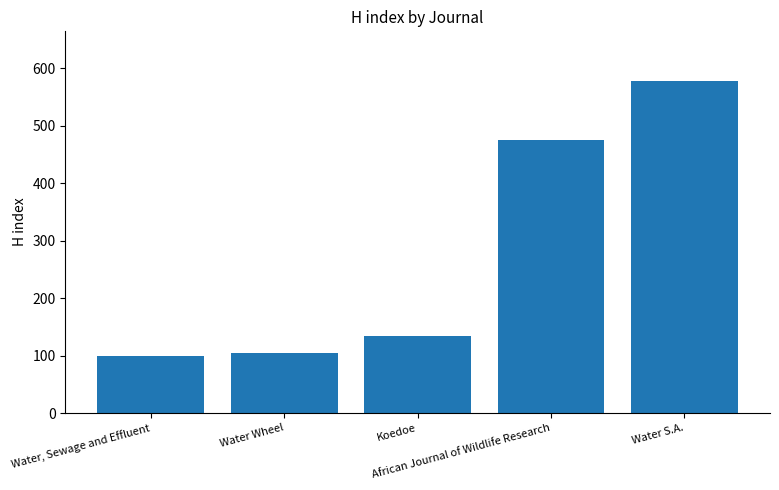

What is the difference between the values at Koedoe and Water S.A.?

444